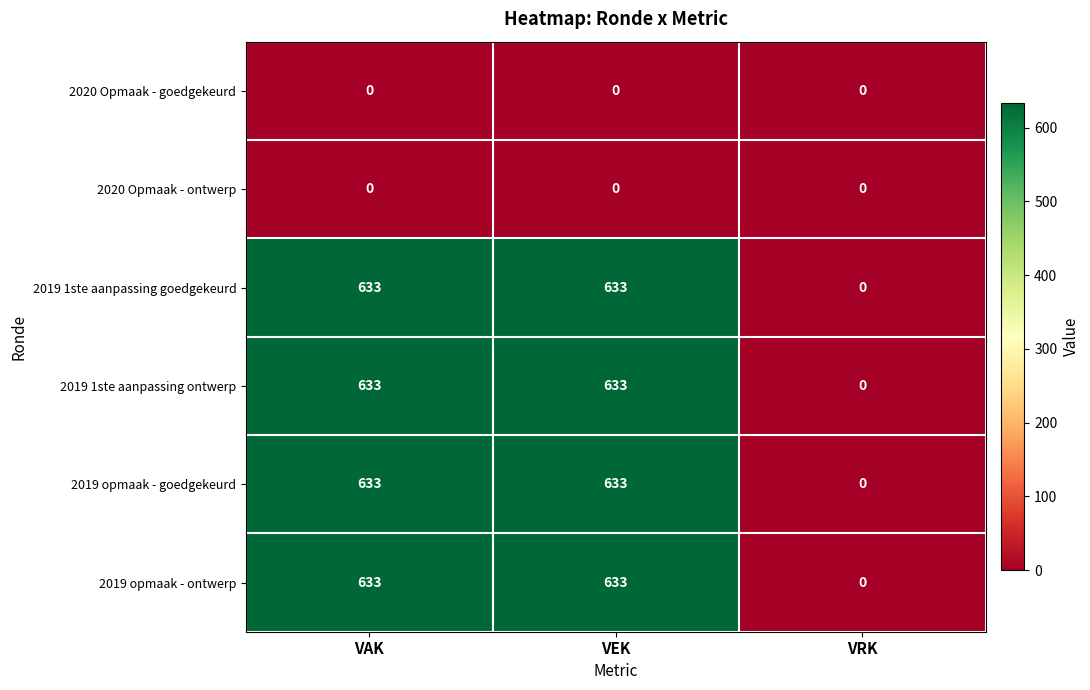

The value of 2019 opmaak - goedgekeurd at VAK is 633. True or false?

True